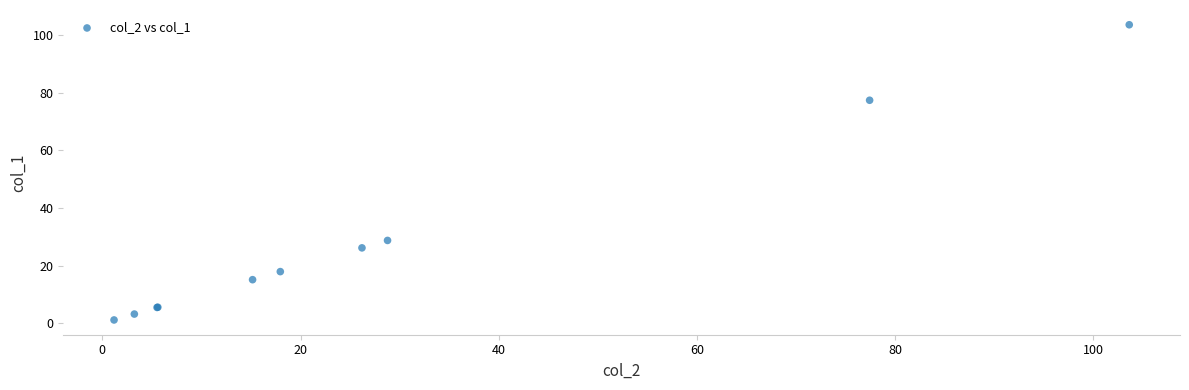

What Y value in the scatter plot is closest to 52?

28.8